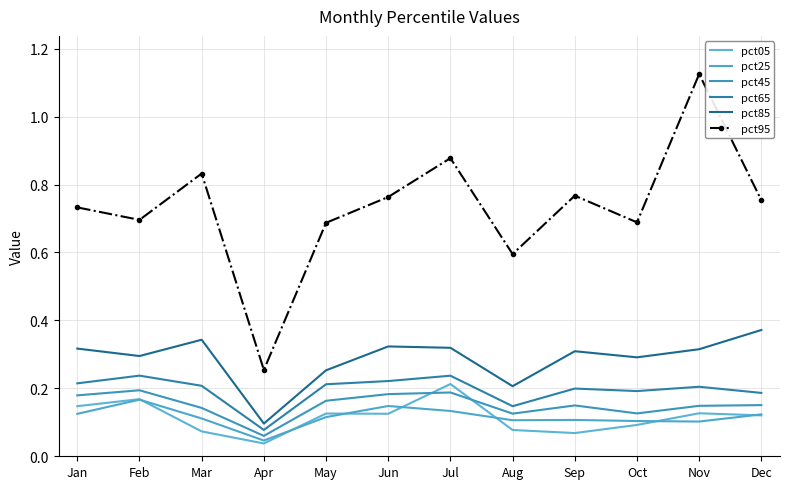

In pct05, how many points are higher than both neighbors (excluding endpoints)?

4